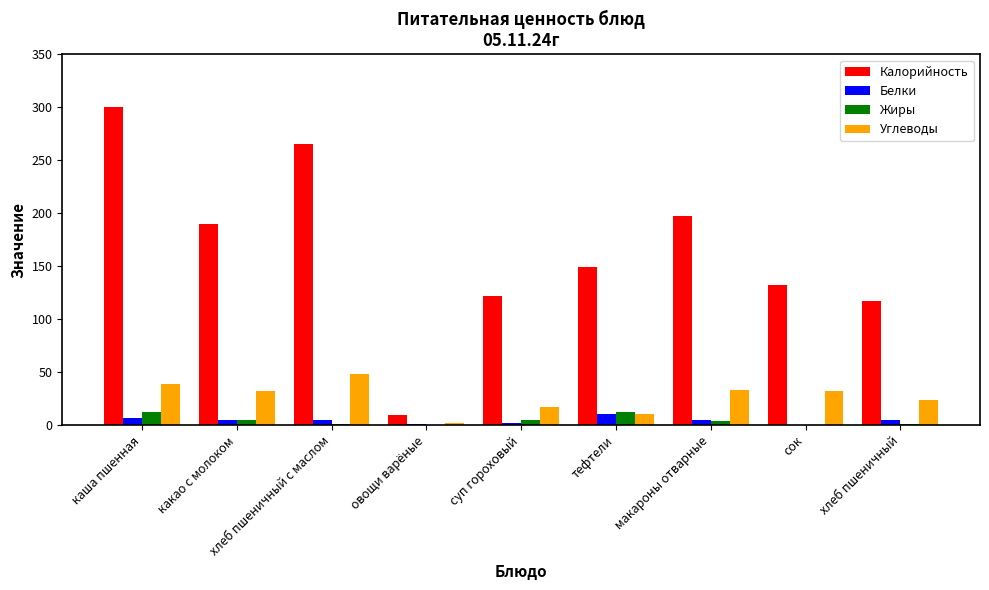

Are the bars horizontal?

No